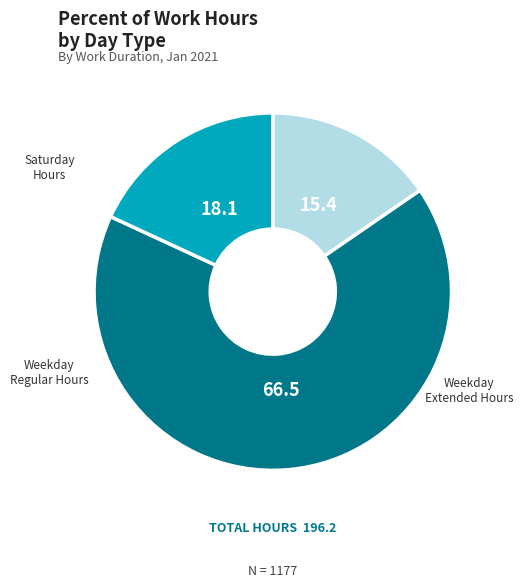

Does any single category account for the majority?

Yes